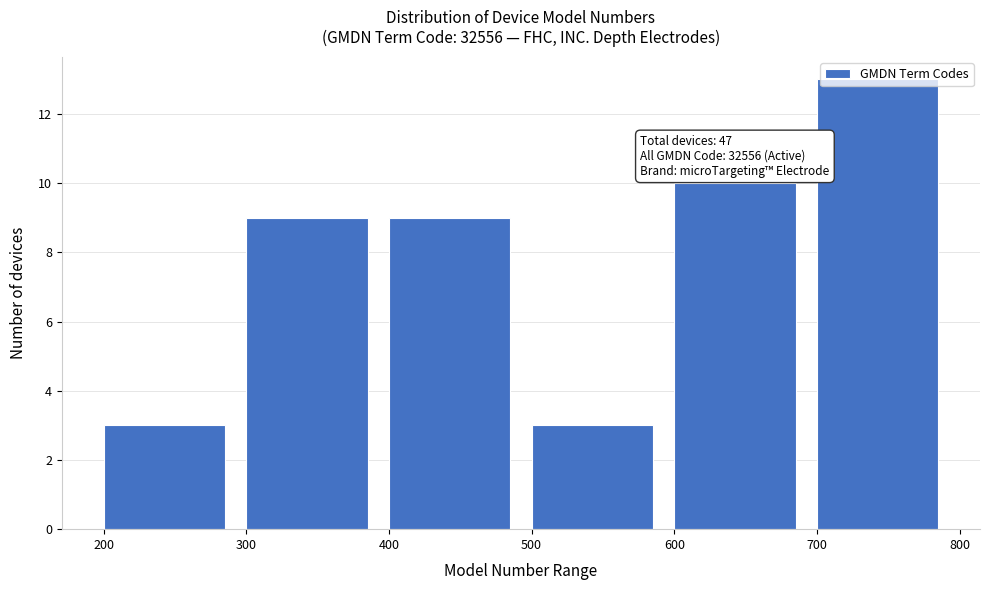

Which range on the x-axis has the tallest bar?

700 to 800